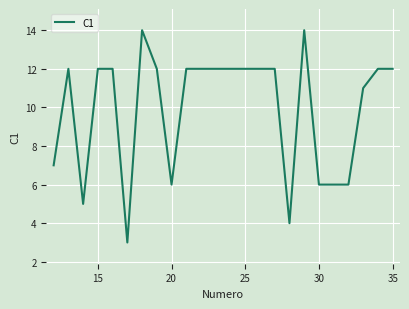

What is the minimum value shown in the chart?

3